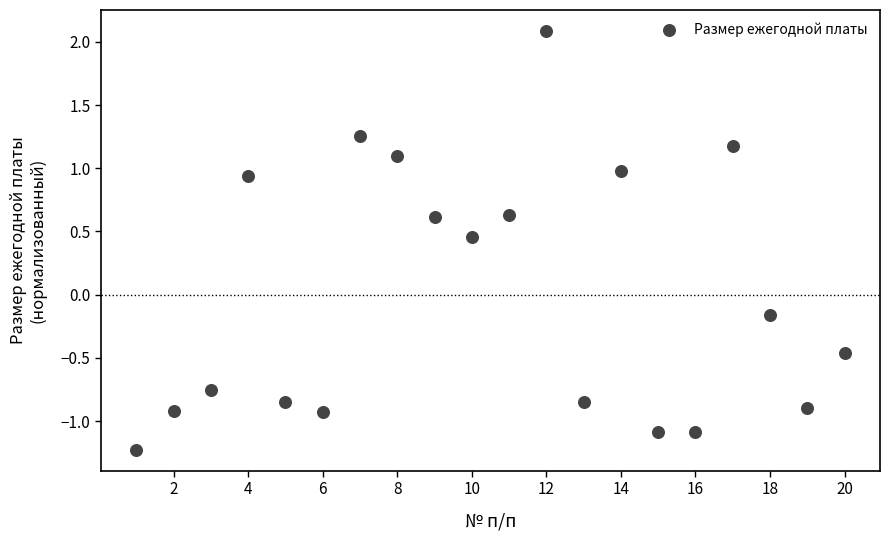

What is the range of X values (max minus min)?

19.0